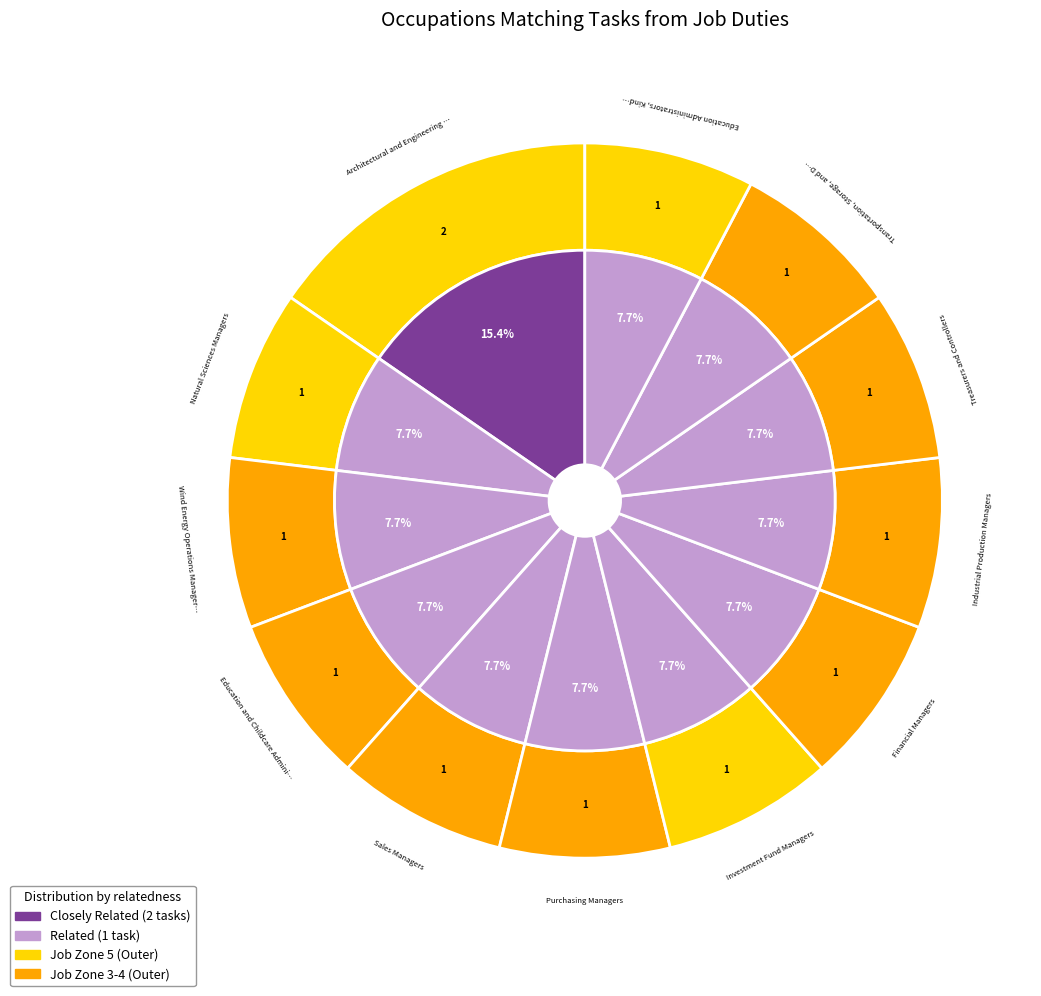

To the nearest percent, what percentage of the pie is Investment Fund Managers?

8%